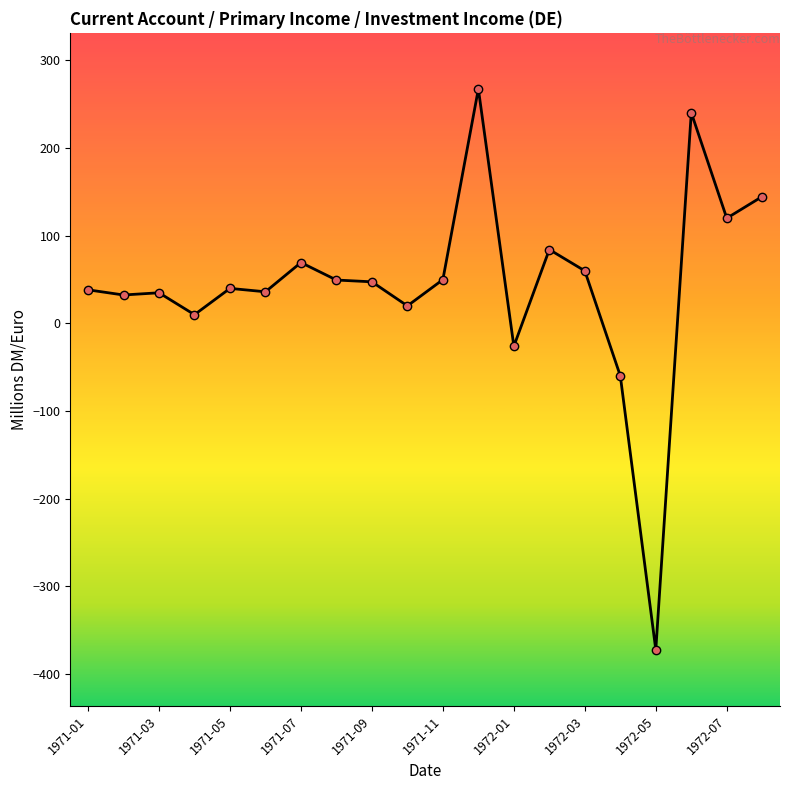

Does the chart display data point markers on the line(s)?

Yes